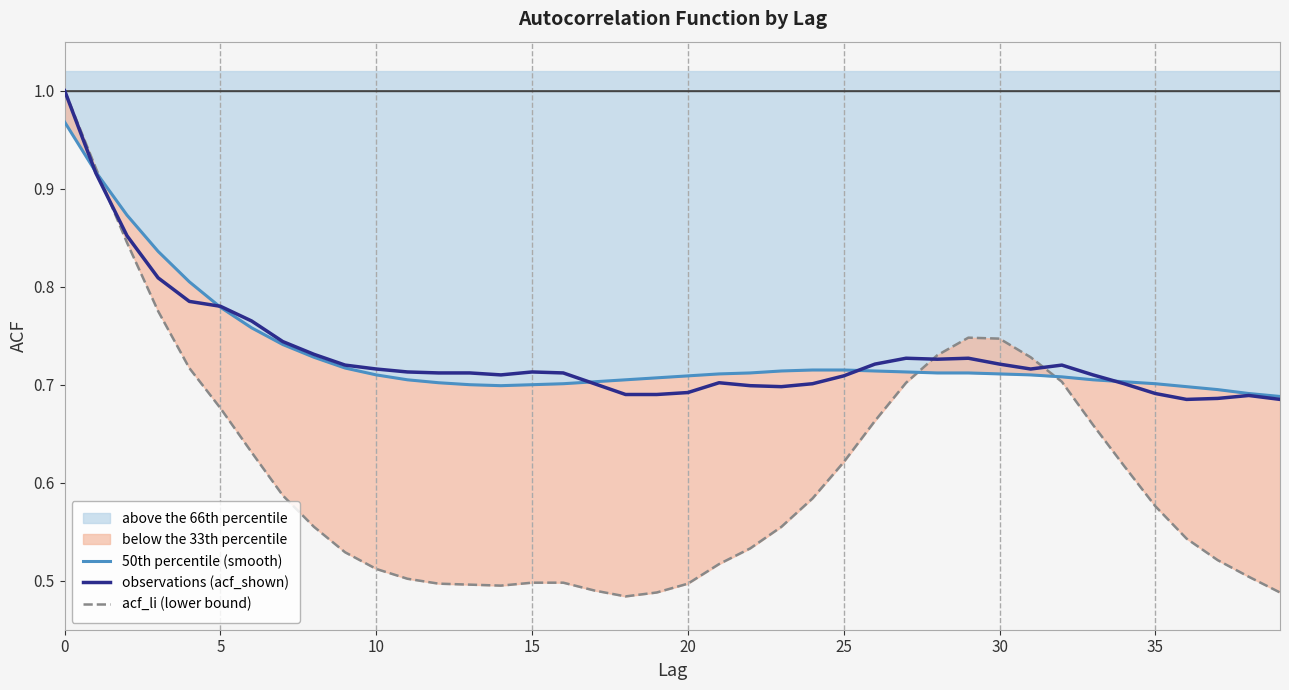

At which category does 50th percentile (smooth) reach its first local valley?

14